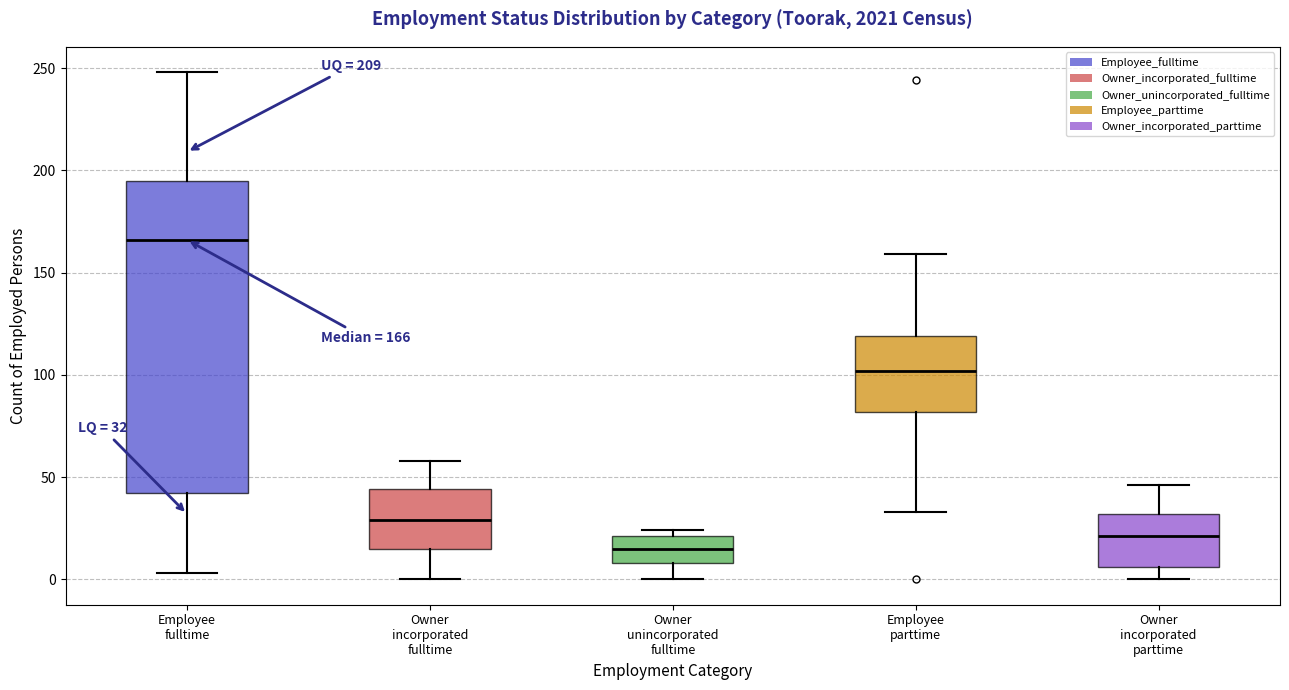

Which box has the lowest median line?

Owner unincorporated fulltime